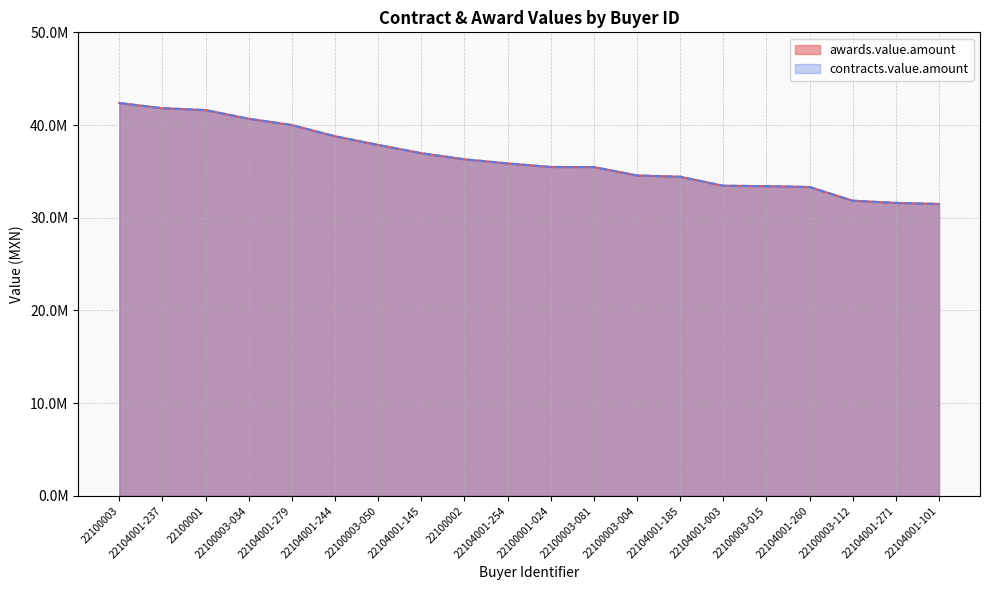

Rank the series by their maximum value, from highest to lowest.

awards.value.amount, contracts.value.amount